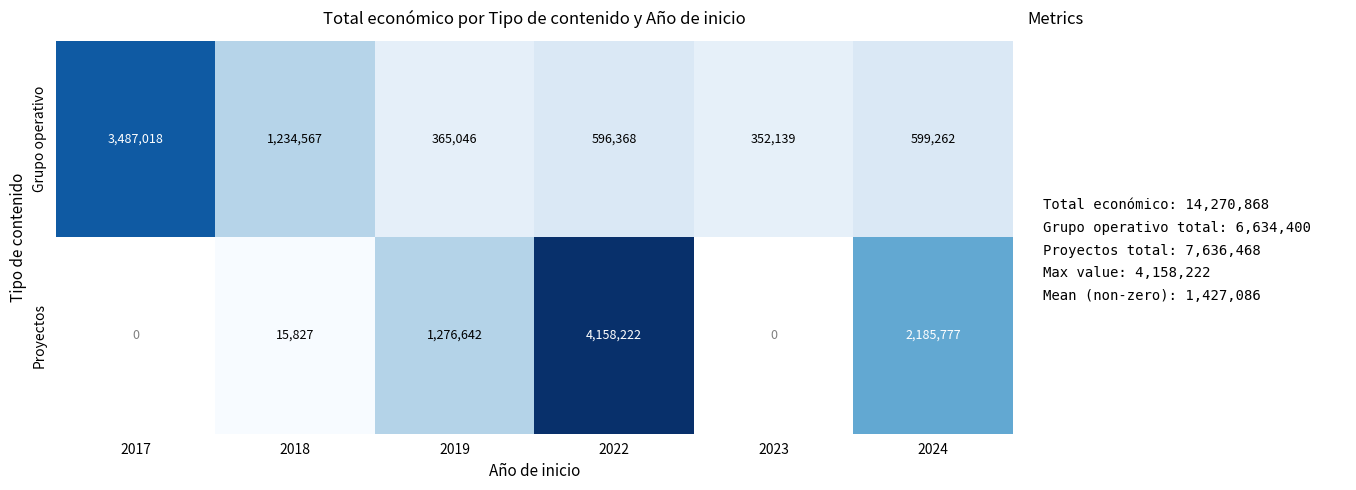

Is the value of Grupo operativo at 2024 greater than the value of Proyectos at 2018?

Yes